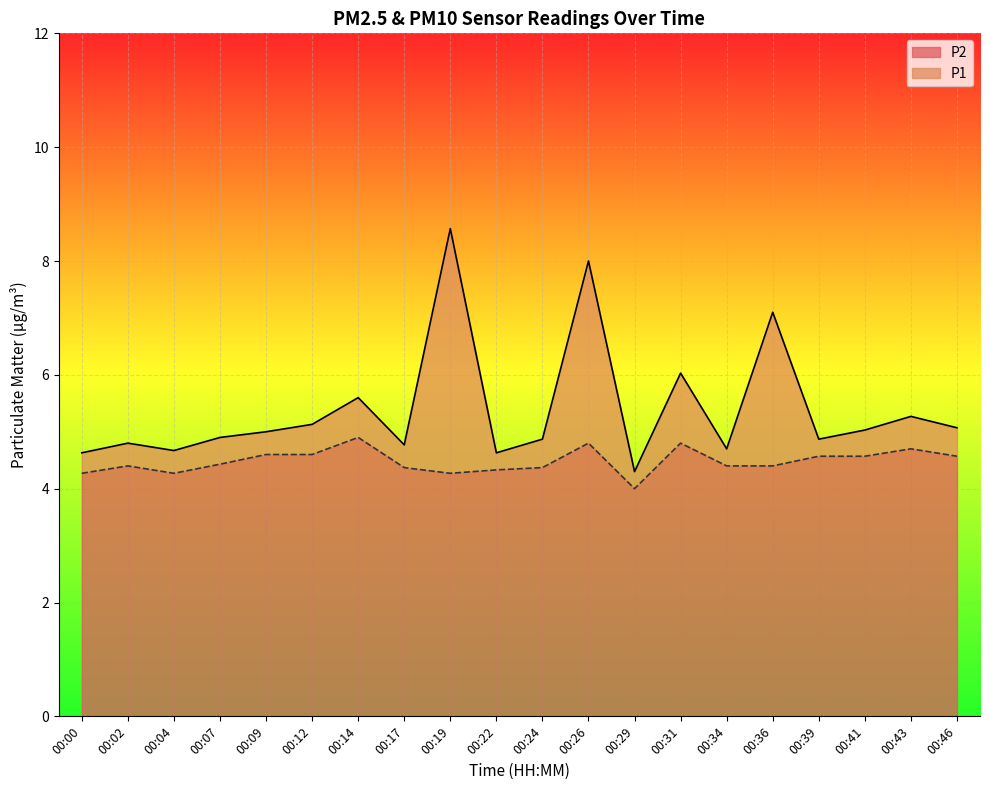

How many lines are shown in the chart?

2